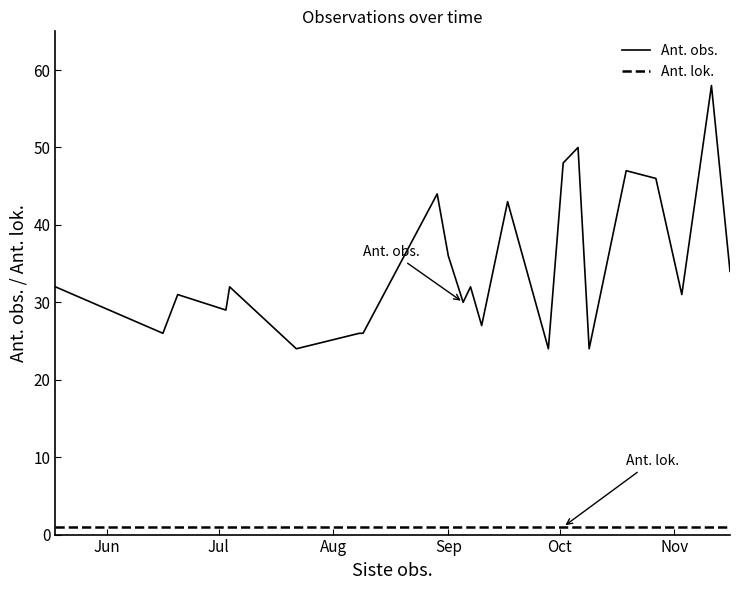

Which series has the largest total across all categories?

Ant. obs.